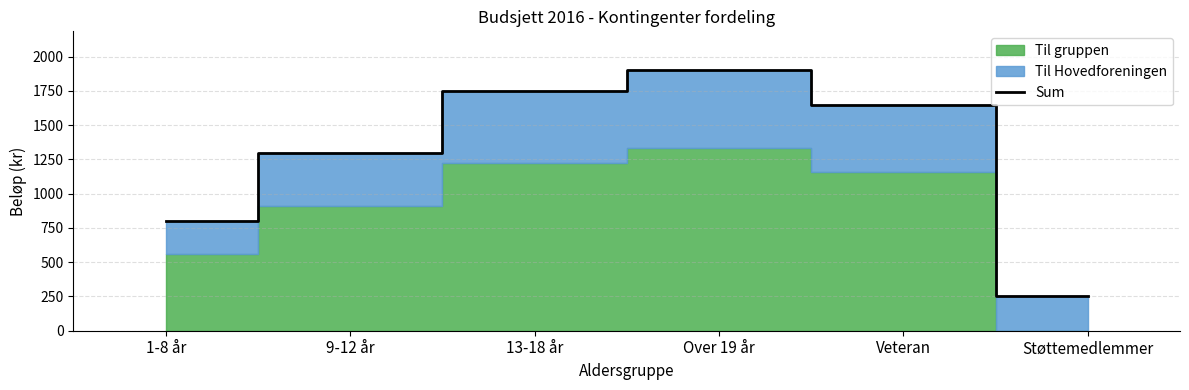

What is the label of the 3rd point from the left?

13-18 år